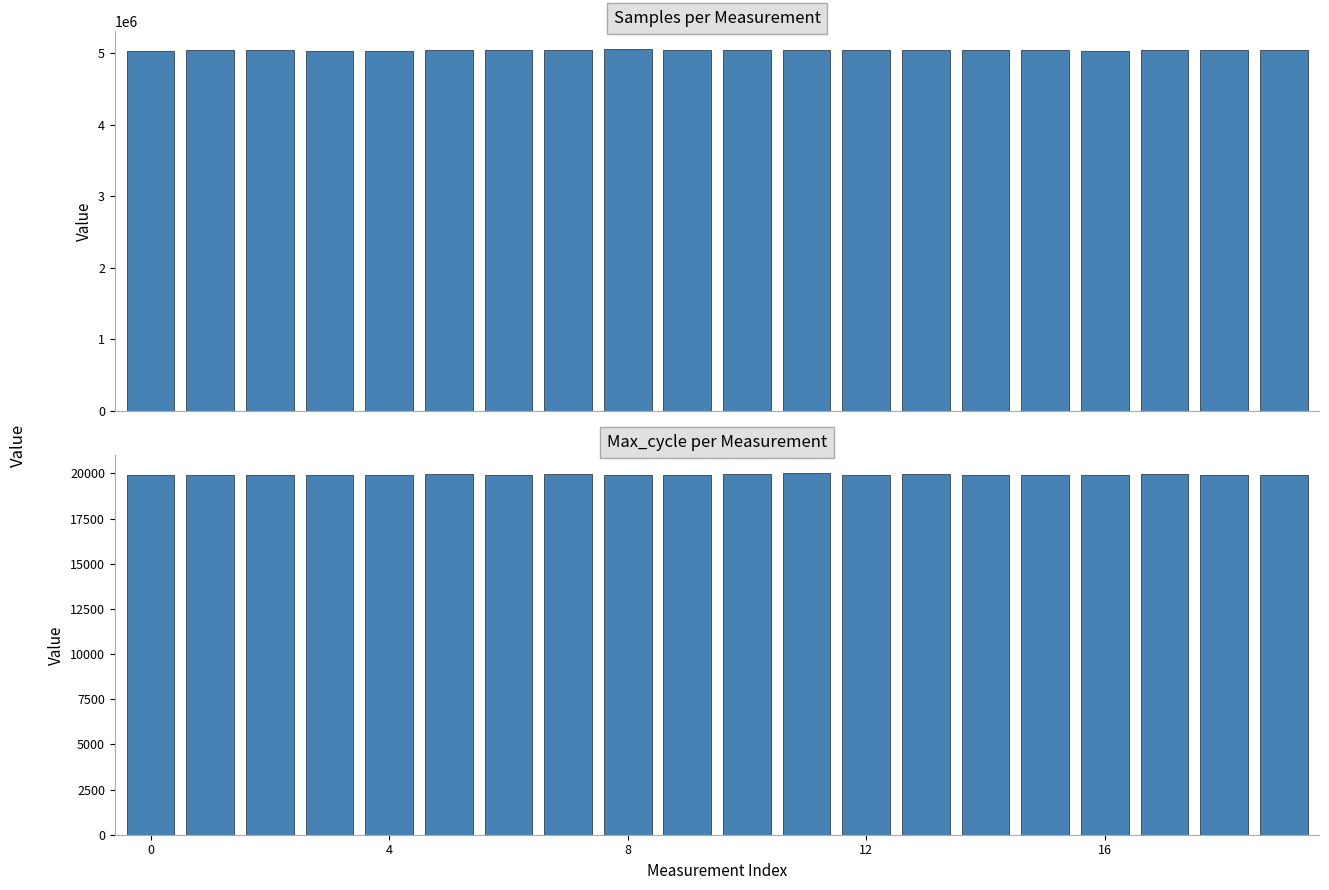

Which has a higher value, 13 or 9?

9